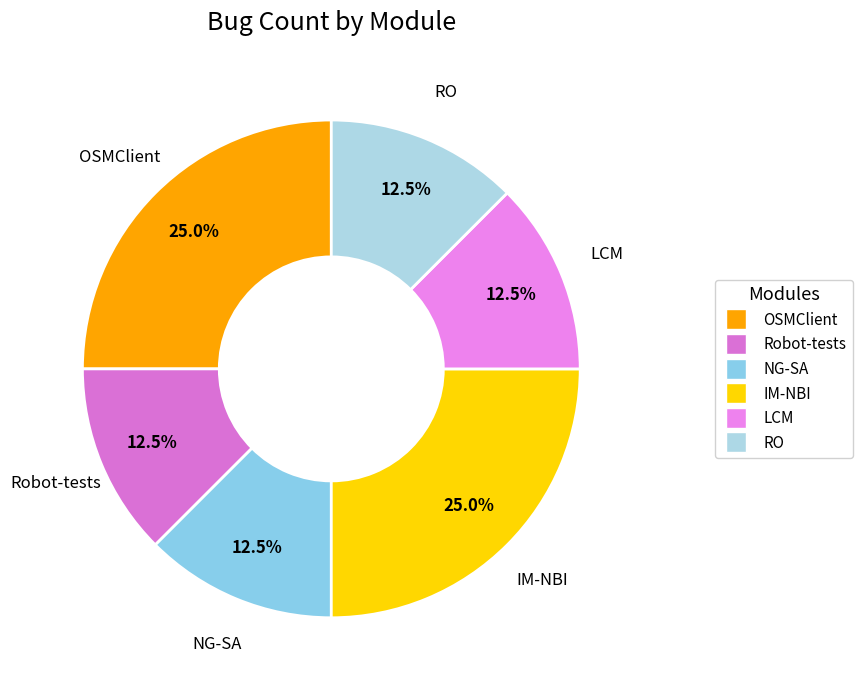

Does any single category account for the majority?

No